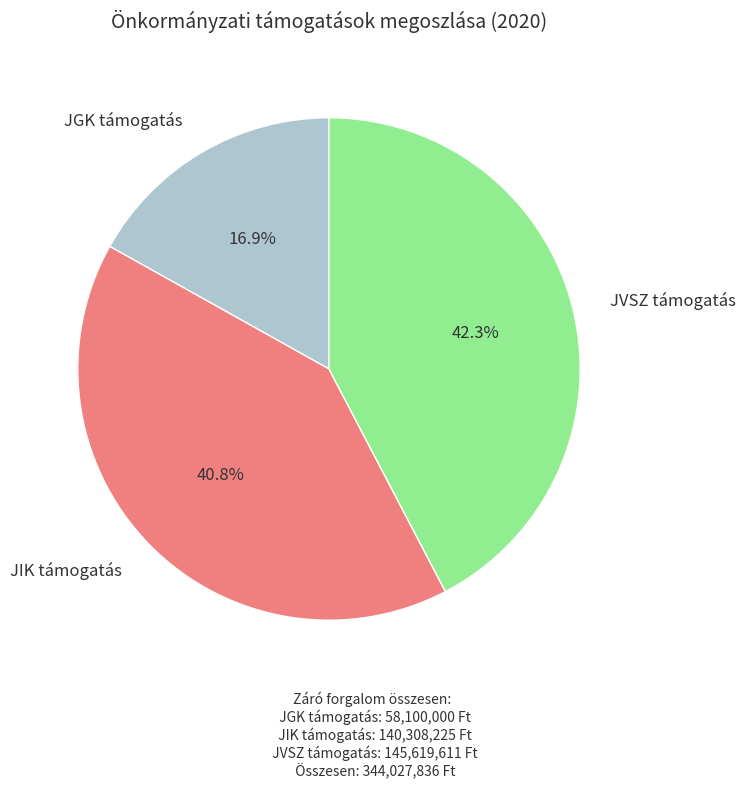

Is there any slice that represents more than half of the pie?

No